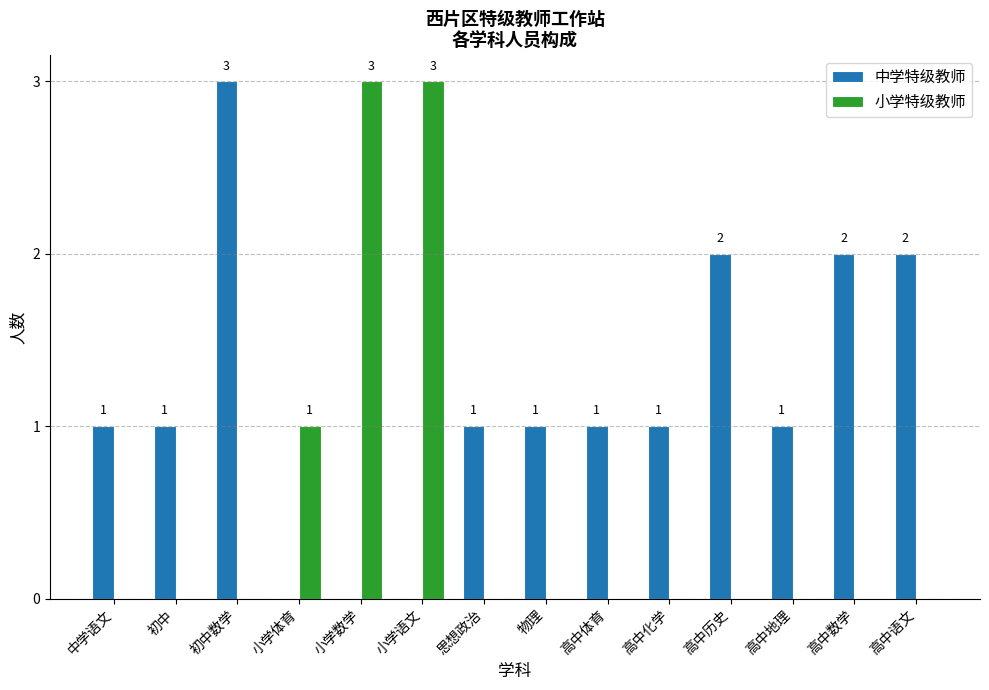

What is the highest value of the 小学特级教师 series?

3